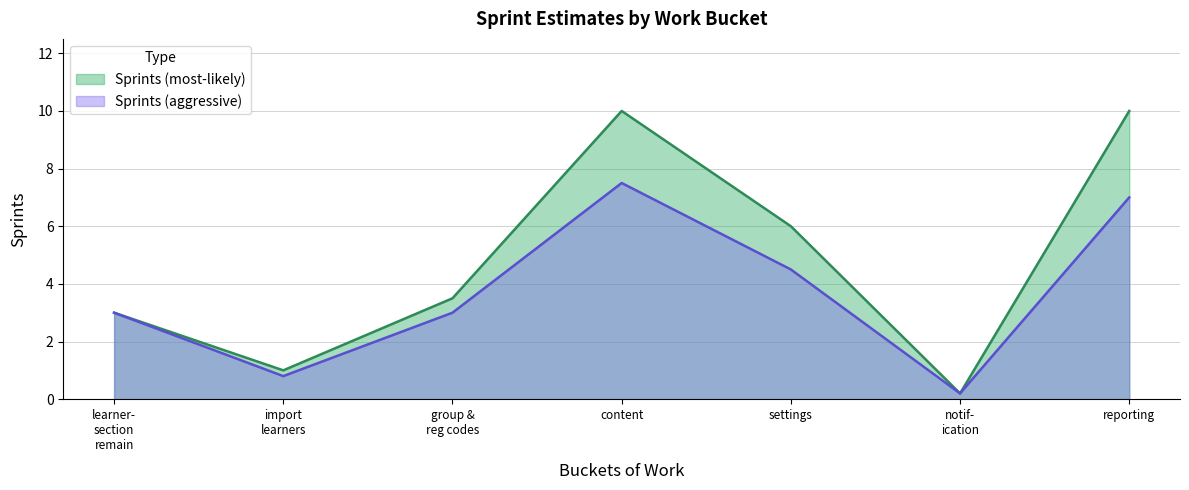

Reading left to right, list all the values displayed in this chart.

Sprints (most-likely): 3.0	1.0	3.5	10.0	6.0	0.2	10.0
Sprints (aggressive): 3.0	0.8	3.0	7.5	4.5	0.2	7.0